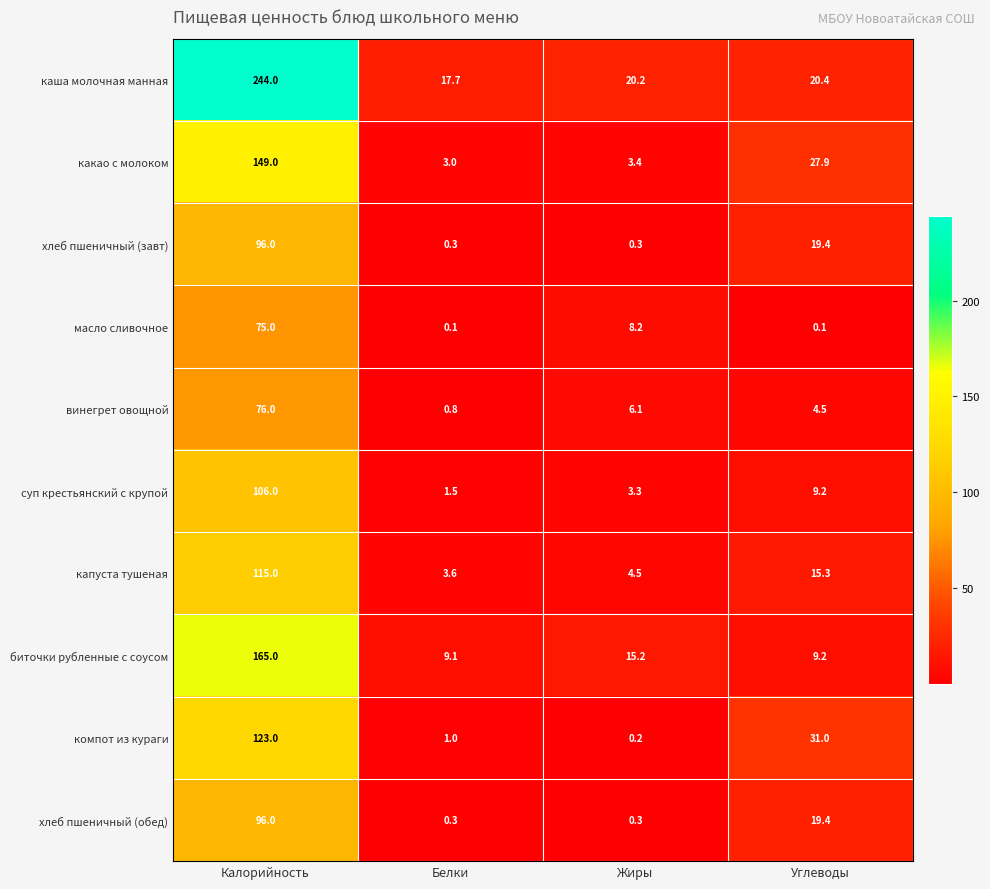

Is it true that масло сливочное equals 0.1 at Белки?

True